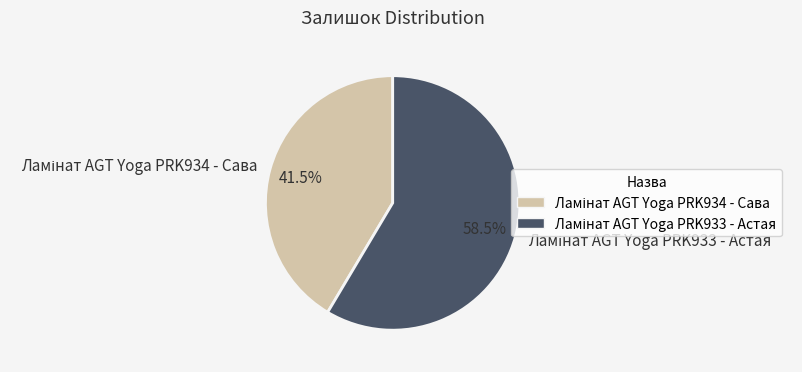

To the nearest percent, what is the average slice percentage?

50%